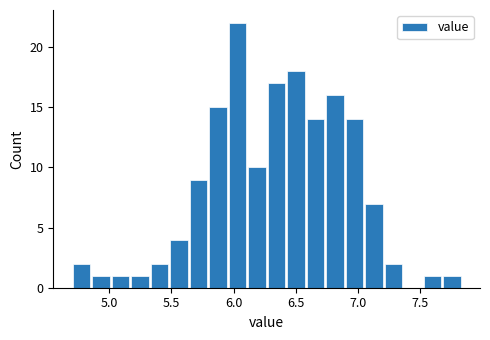

Around what value on the x-axis is the tallest bar? Give the approximate position of its centre, as read against the axis.

6.05